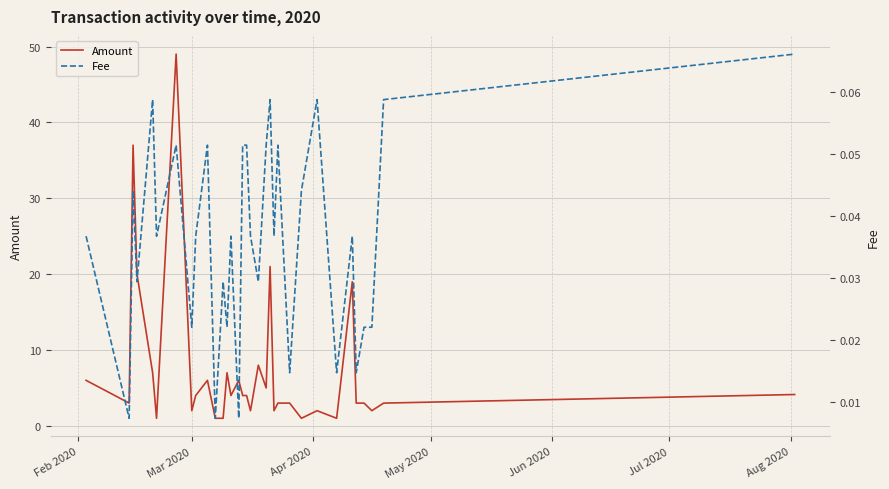

Count the number of data series in this chart.

2